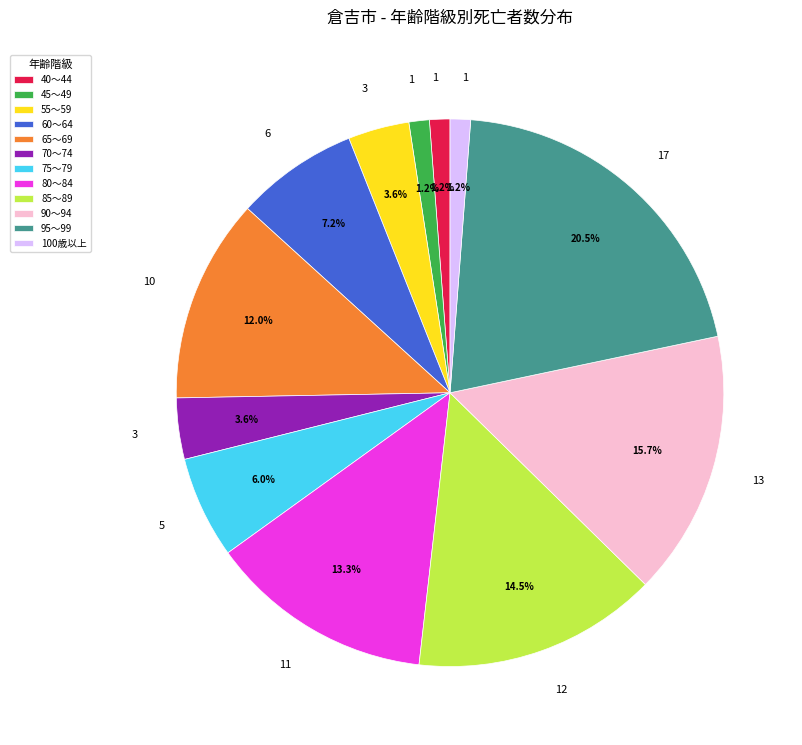

Is there any slice that represents more than half of the pie?

No